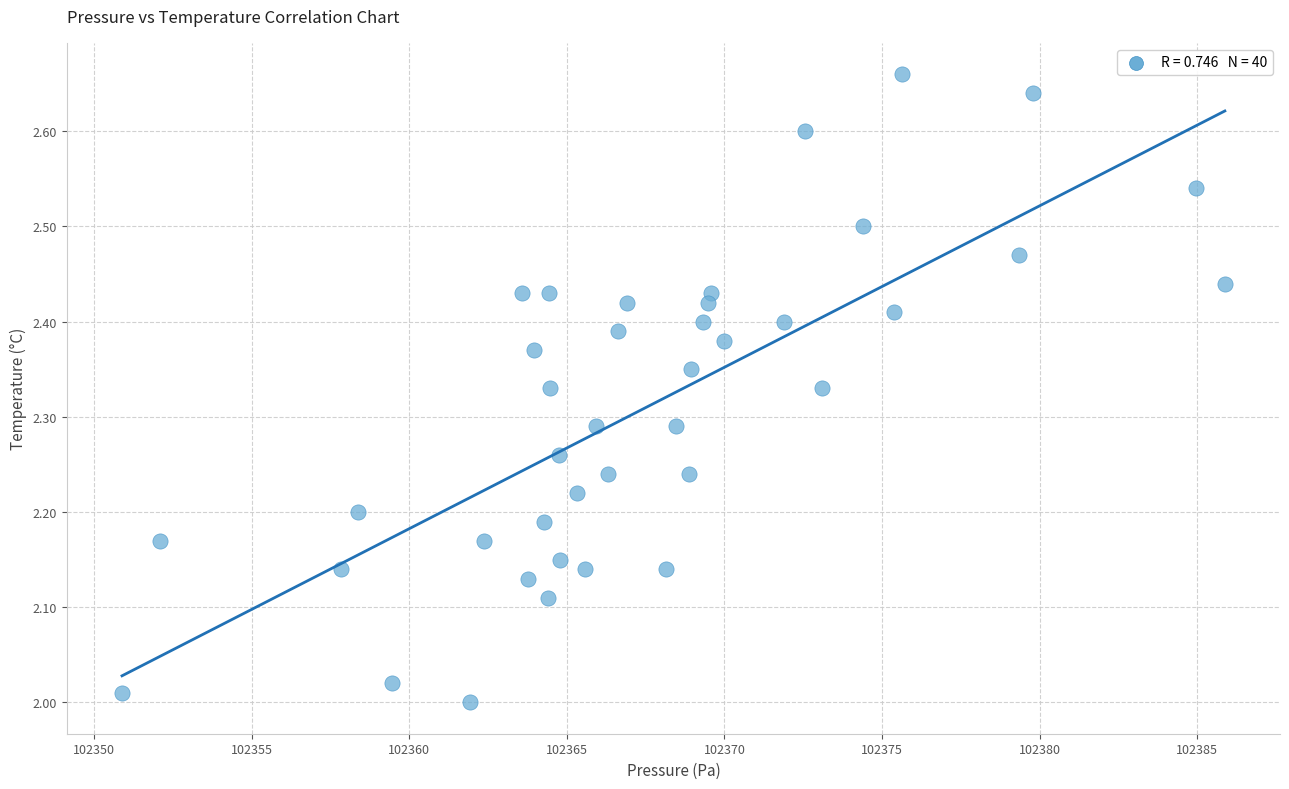

What is the range of Y values (max minus min)?

0.7